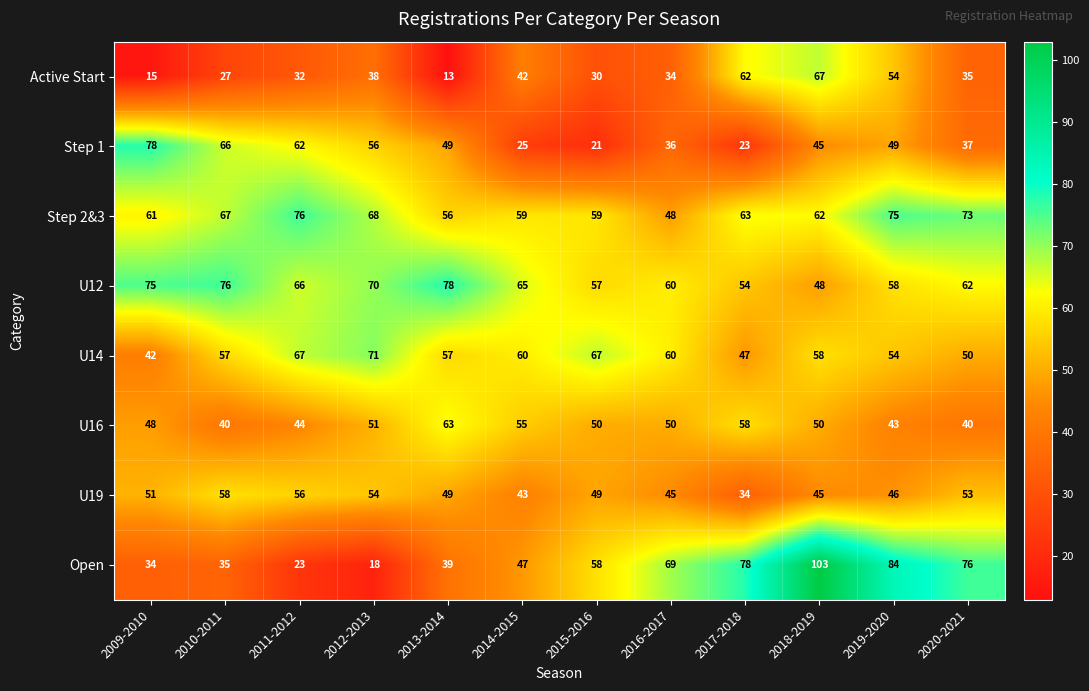

Which series changed the most between 2013-2014 and 2015-2016?

Step 1